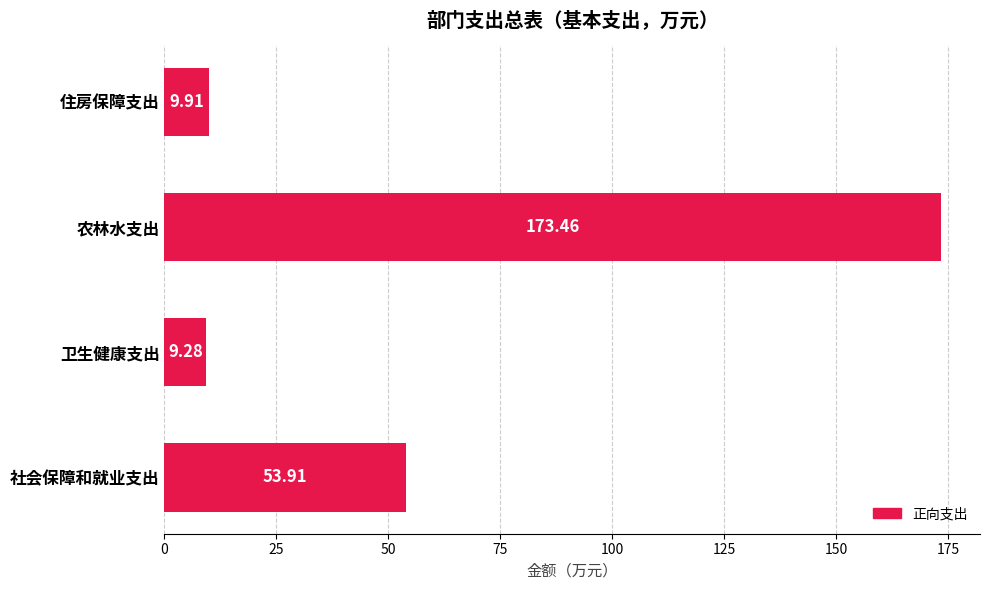

What is the minimum value shown in the chart?

9.3